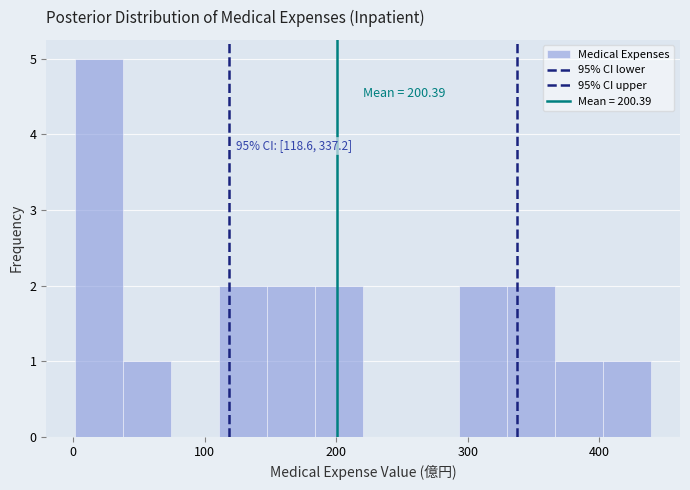

Read against the x-axis, roughly where is the centre of the tallest bar?

20